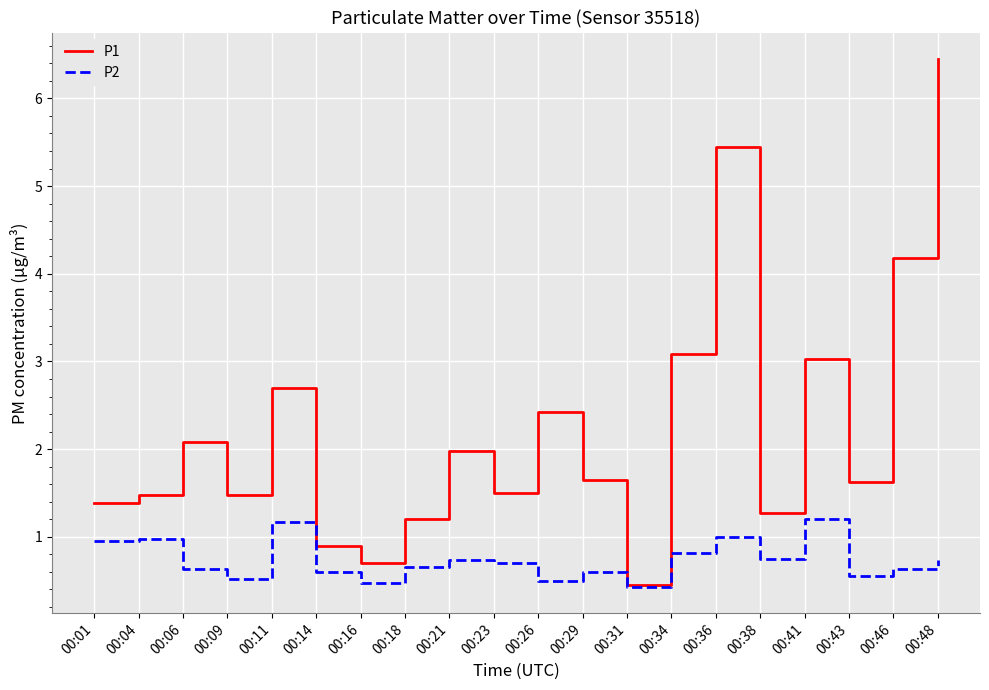

What is the lowest value of the P1 series?

0.5